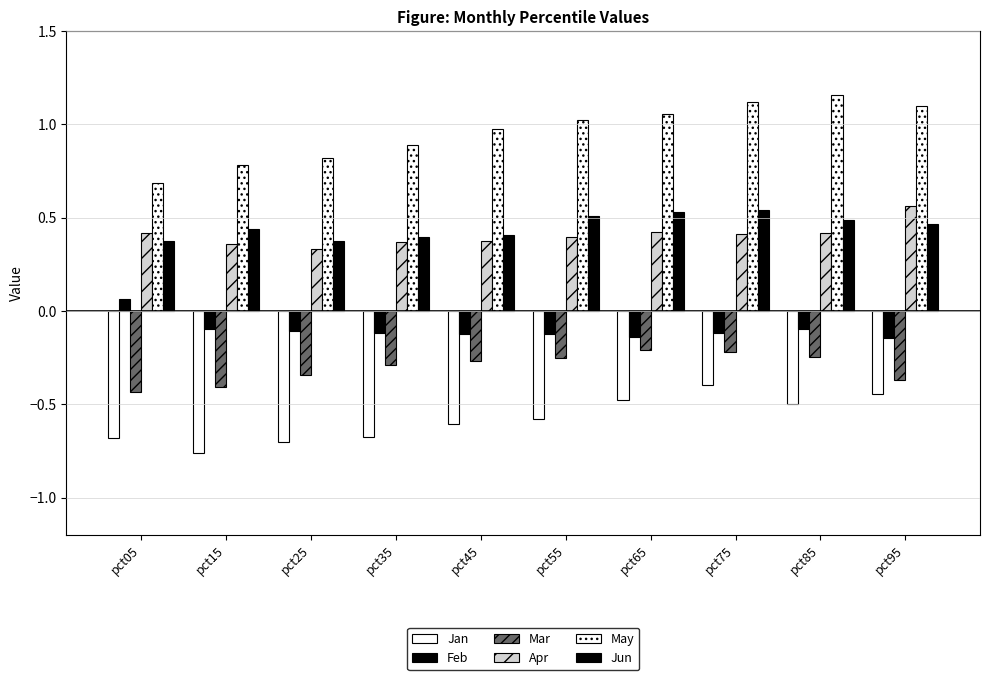

Between pct25 and pct35, which series saw the biggest shift?

May